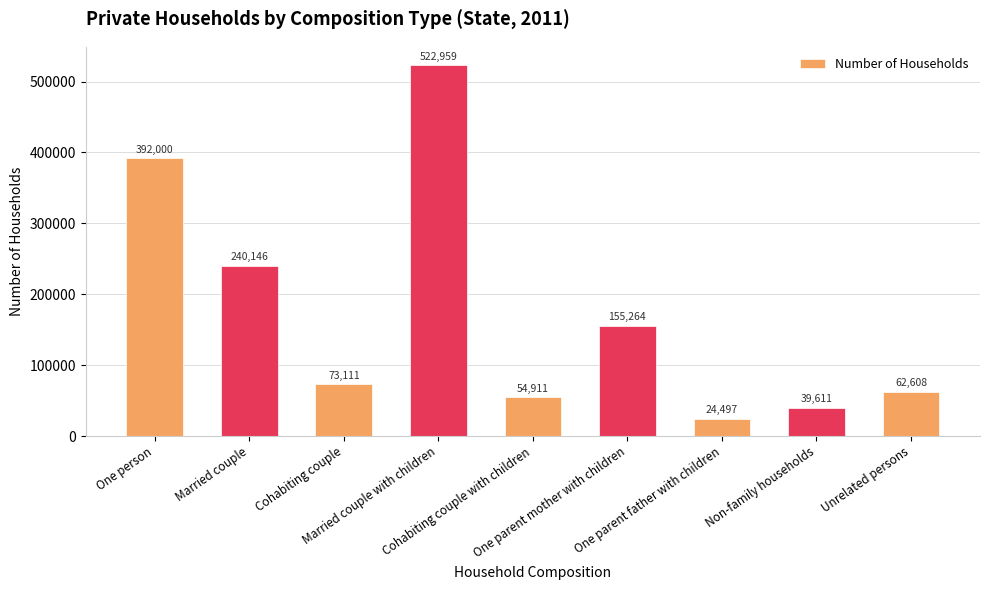

Does the chart contain stacked bars?

No